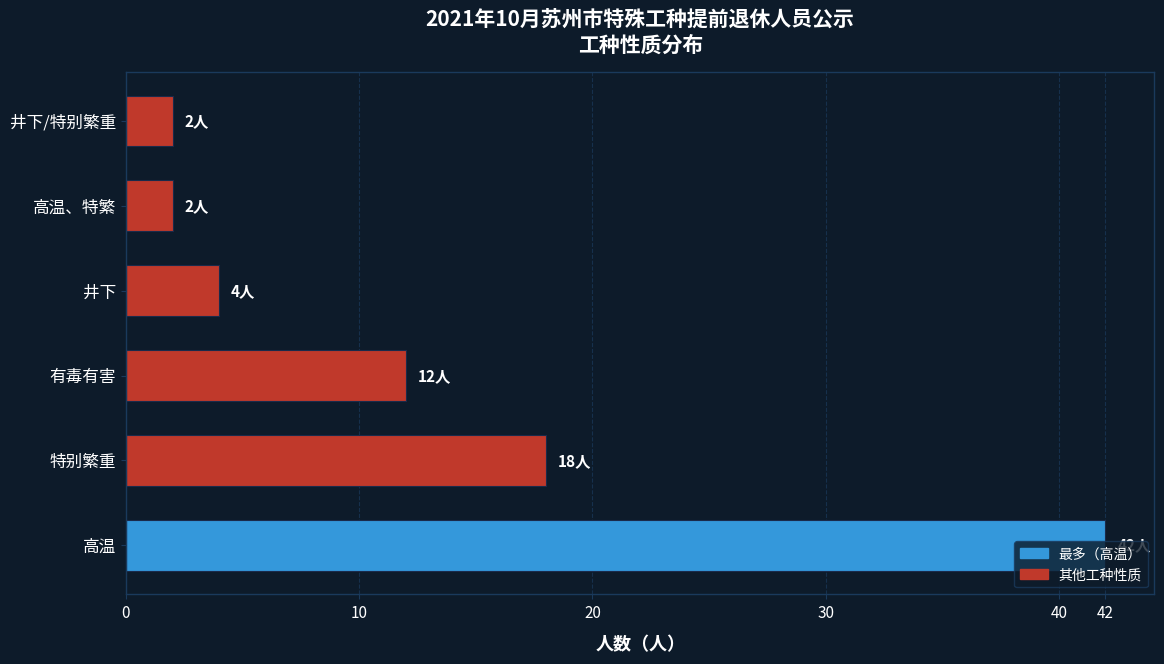

Which category has the highest value across all series?

高温